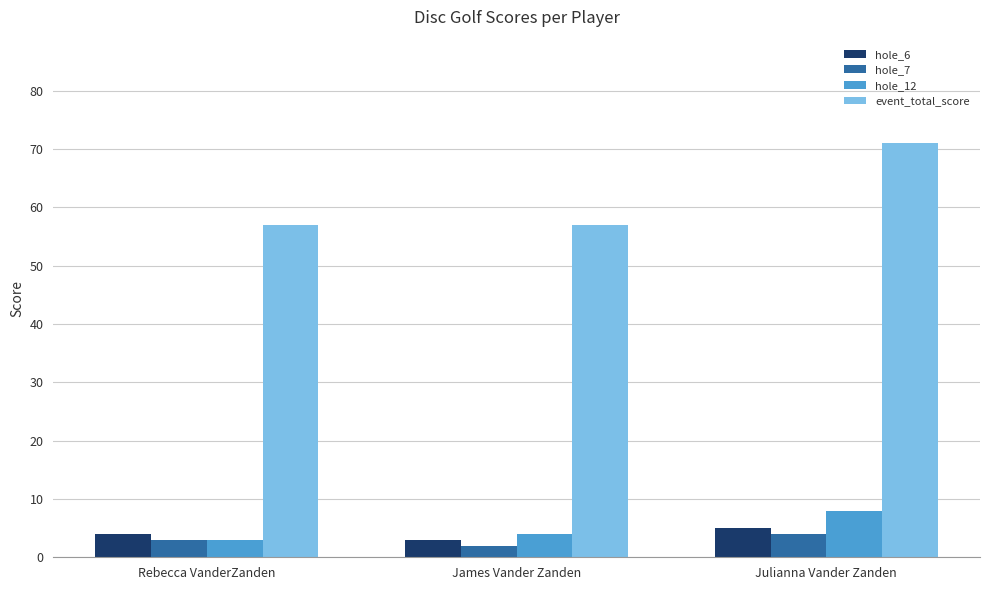

The hole_6 series shows 3 at James Vander Zanden. True or false?

True